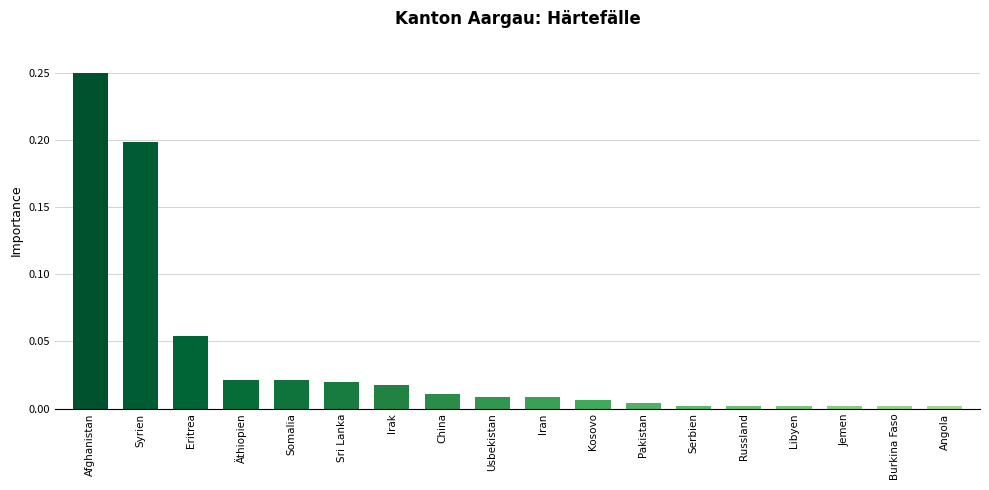

Are the bars grouped side by side (vs. stacked)?

No